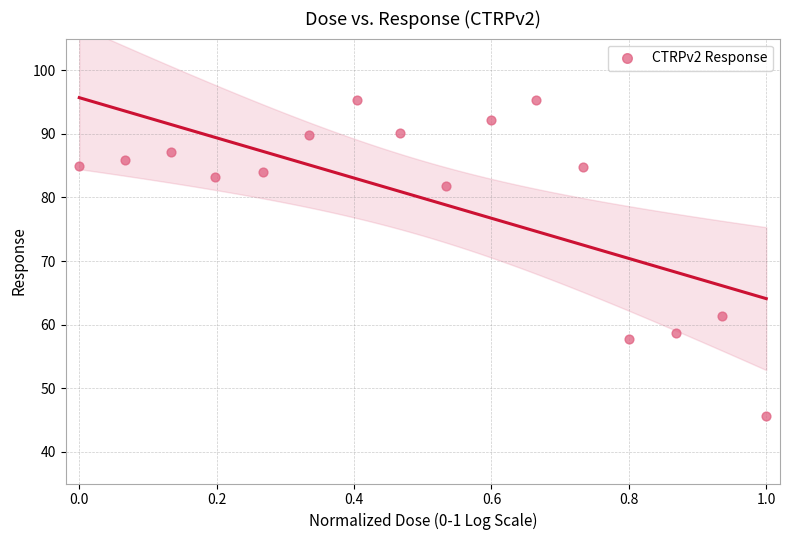

What is the range of X values (max minus min)?

1.0